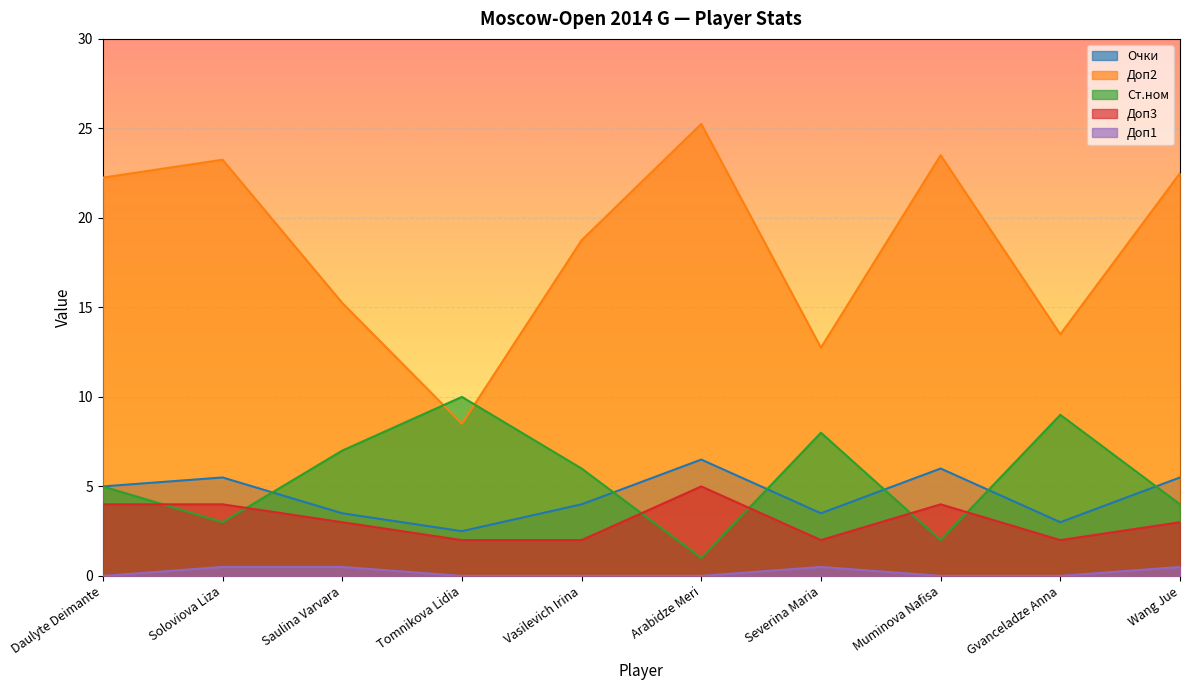

Is it true that Очки equals 7.8 at Muminova Nafisa?

False